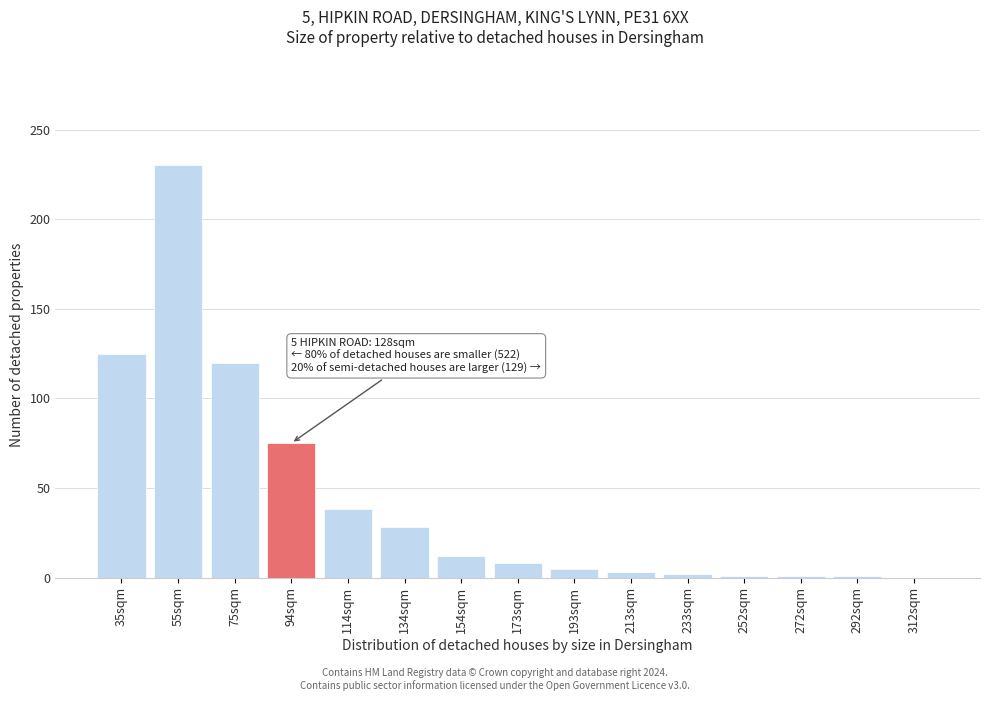

Which has a higher value, 114sqm or 312sqm?

114sqm